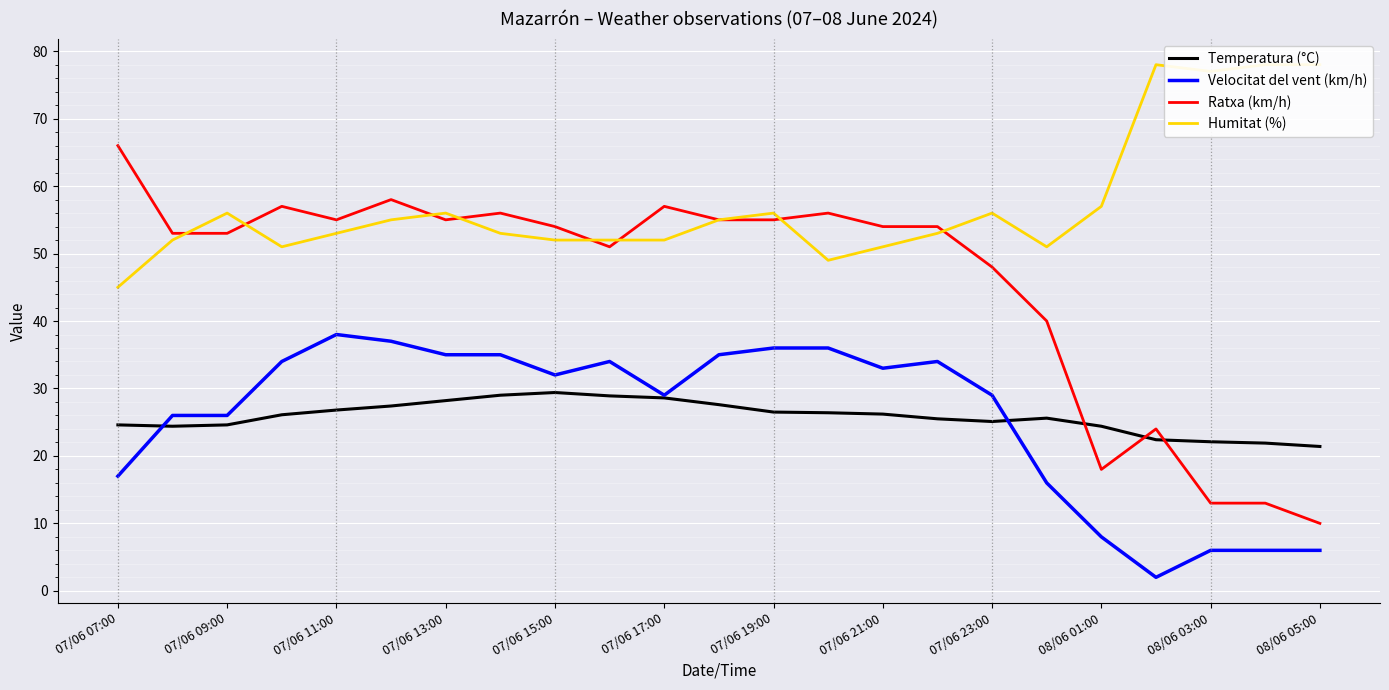

In Humitat (%), how many points are lower than both neighbors (excluding endpoints)?

4